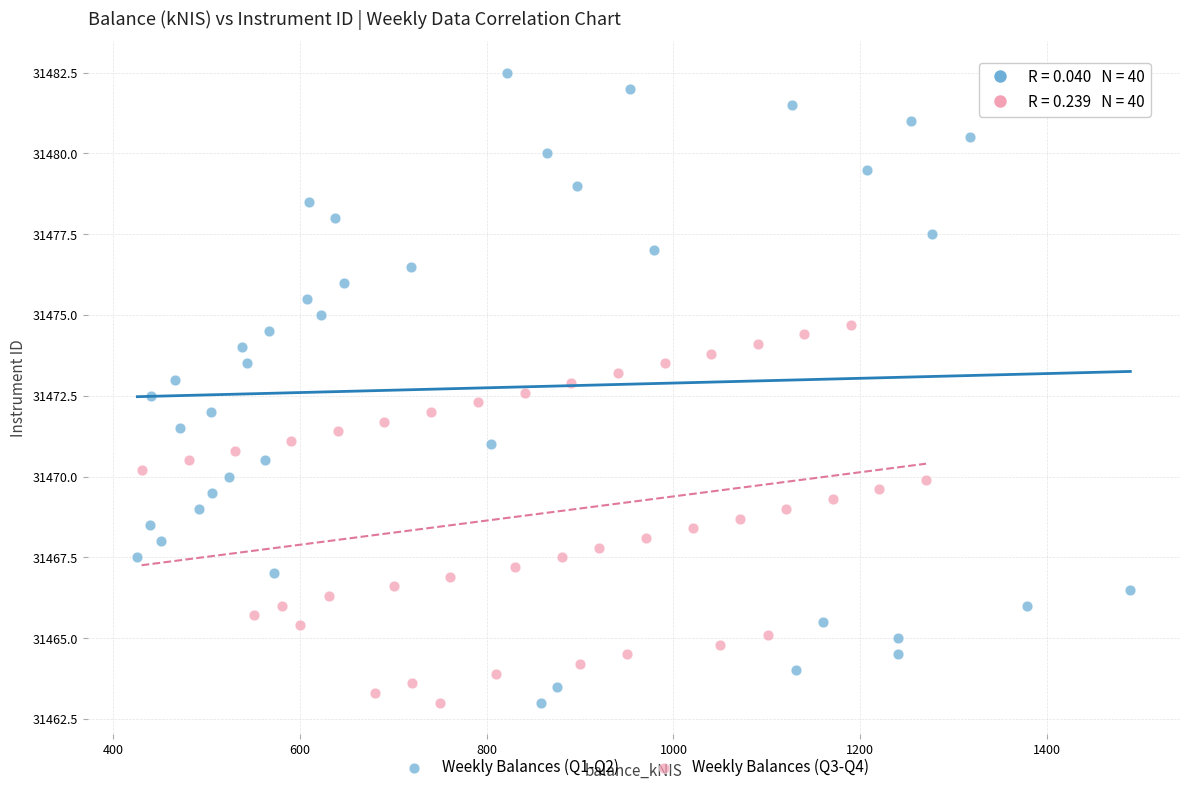

Which series has the largest Y range (max minus min)?

Weekly Balances (Q1-Q2)